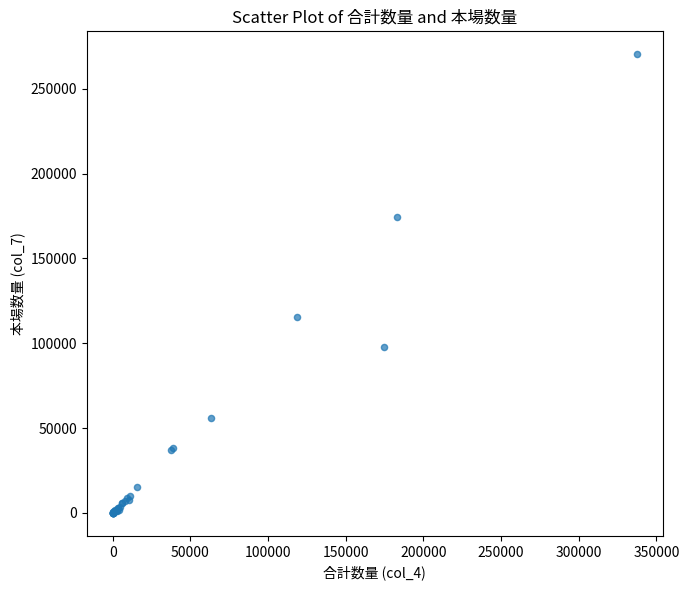

What Y value in the scatter plot is closest to 135190?

115287